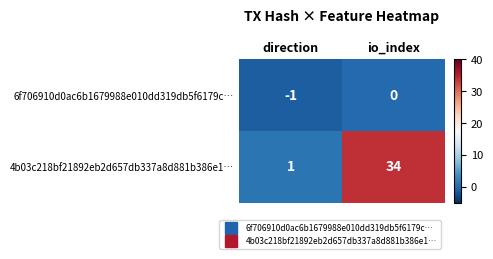

Between direction and io_index, which series saw the biggest shift?

4b03c218bf21892eb2d657db337a8d881b386e1…